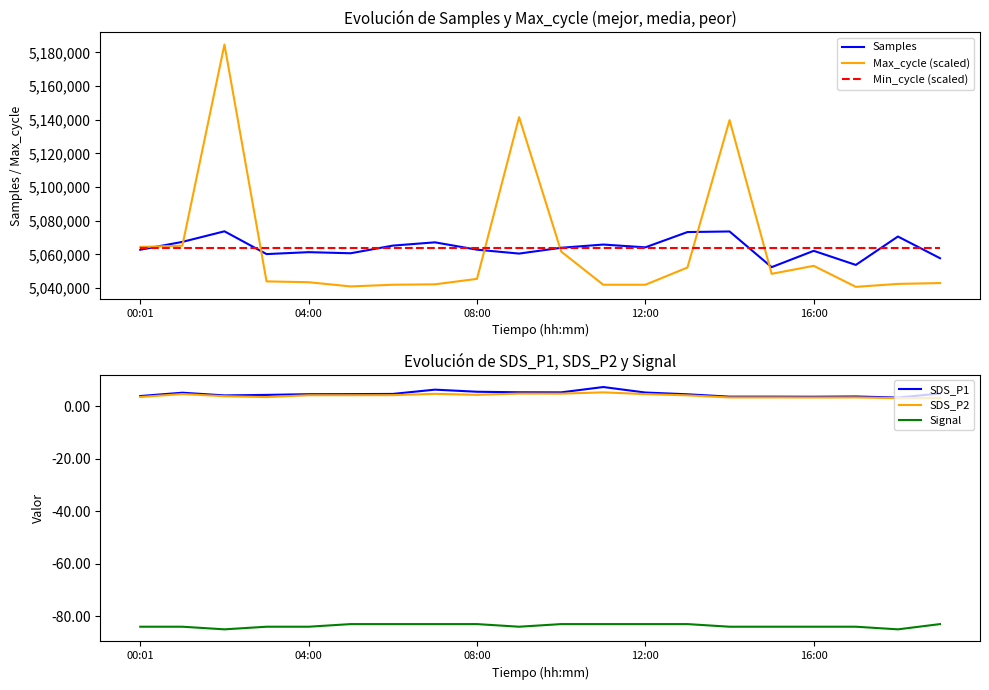

Does the chart display data point markers on the line(s)?

No